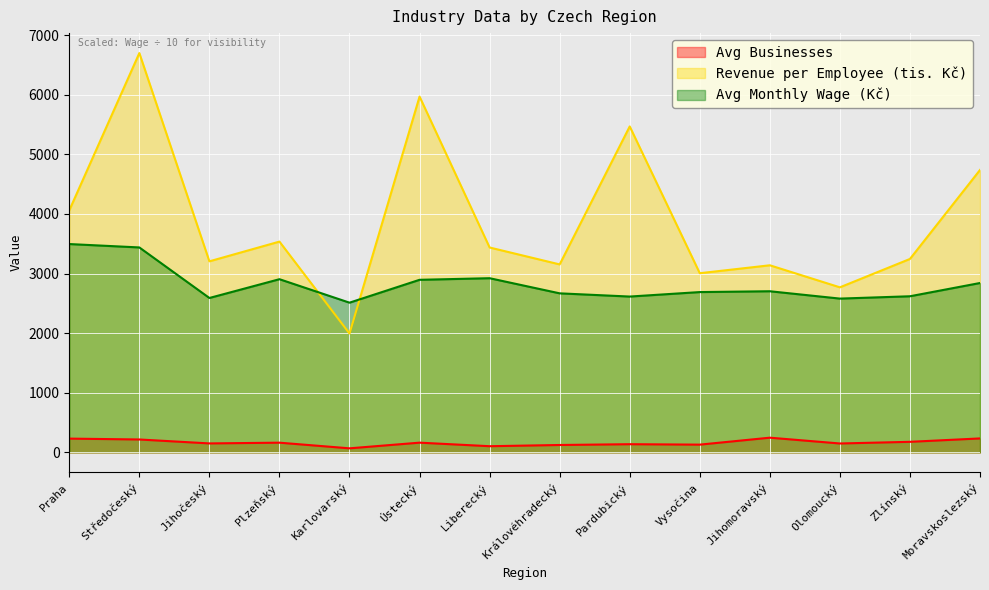

Is the value of Revenue per Employee (tis. Kč) at Olomoucký greater than the value of Avg Businesses at Liberecký?

Yes